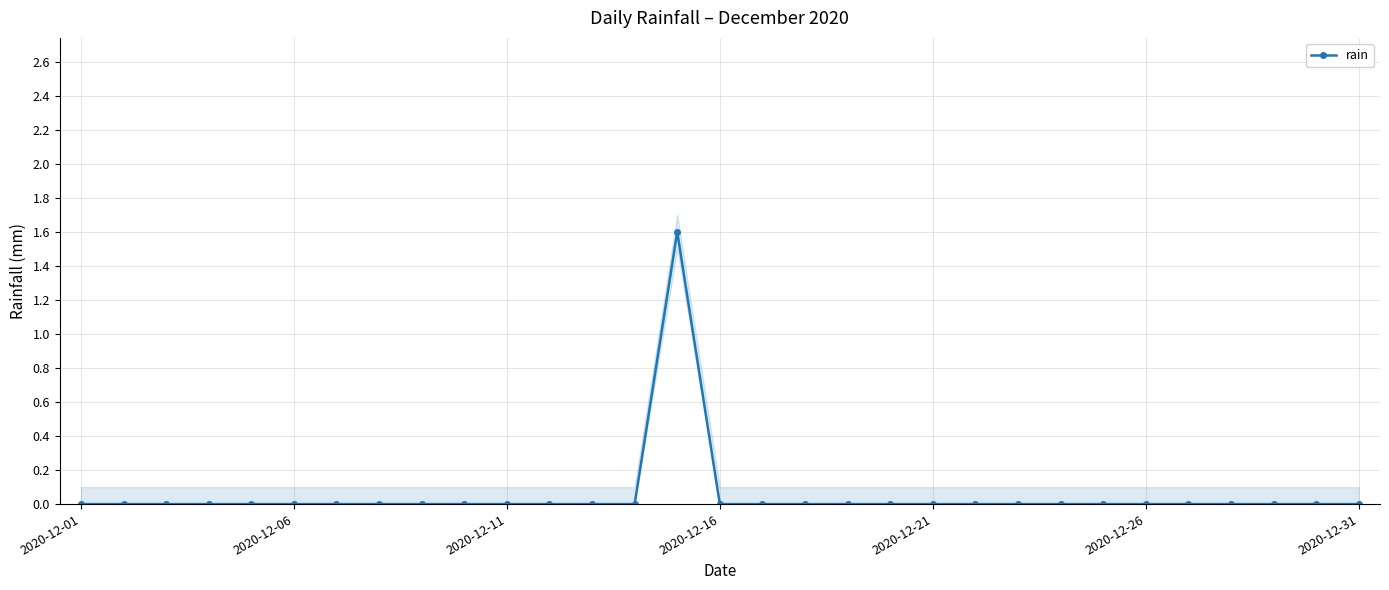

The value at 17 is 0.0. True or false?

True